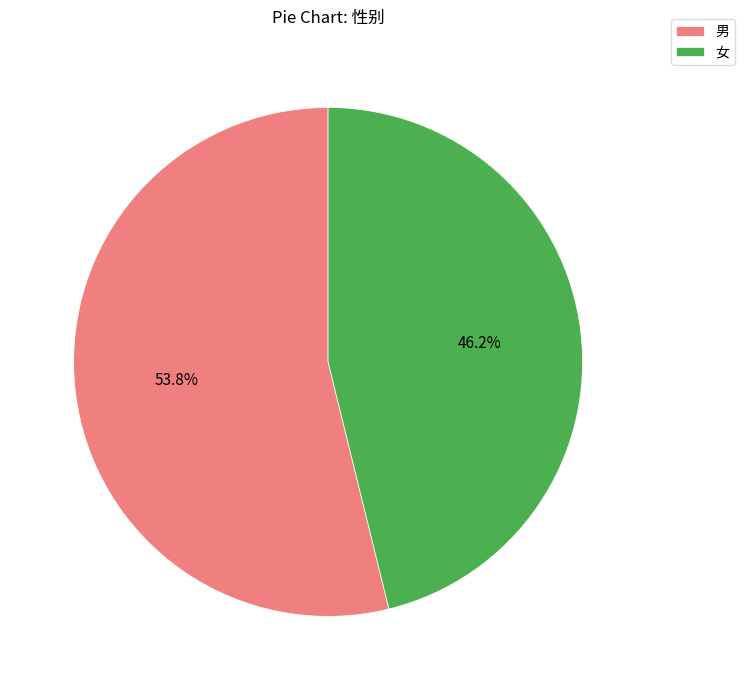

Which has a higher value, 男 or 女?

男